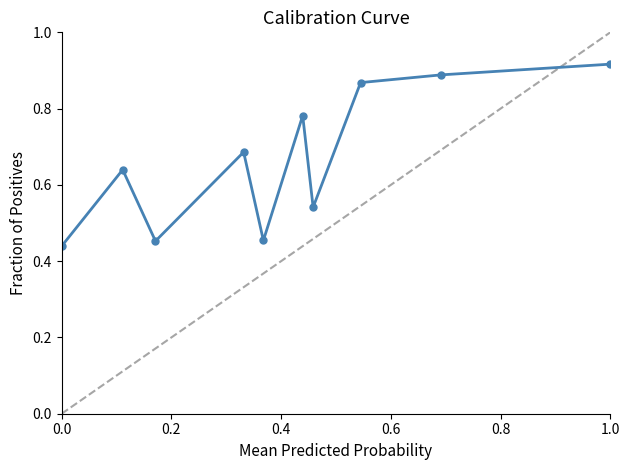

Count the values in the range 0 to 1.

10